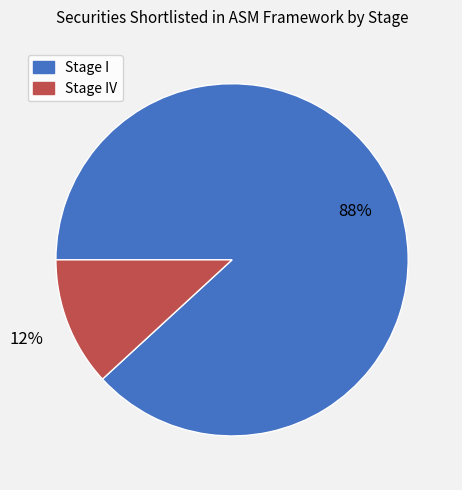

To the nearest percent, what is the difference between the largest and smallest slice percentages?

76%